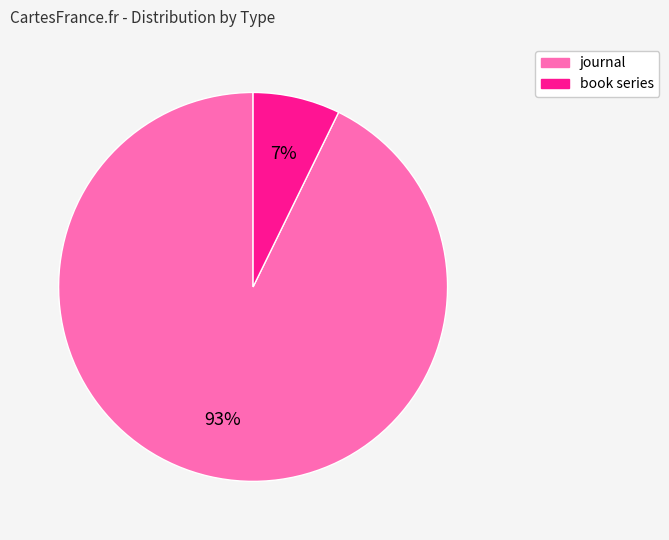

What is the ratio of the value at book series to the value at journal?

0.1